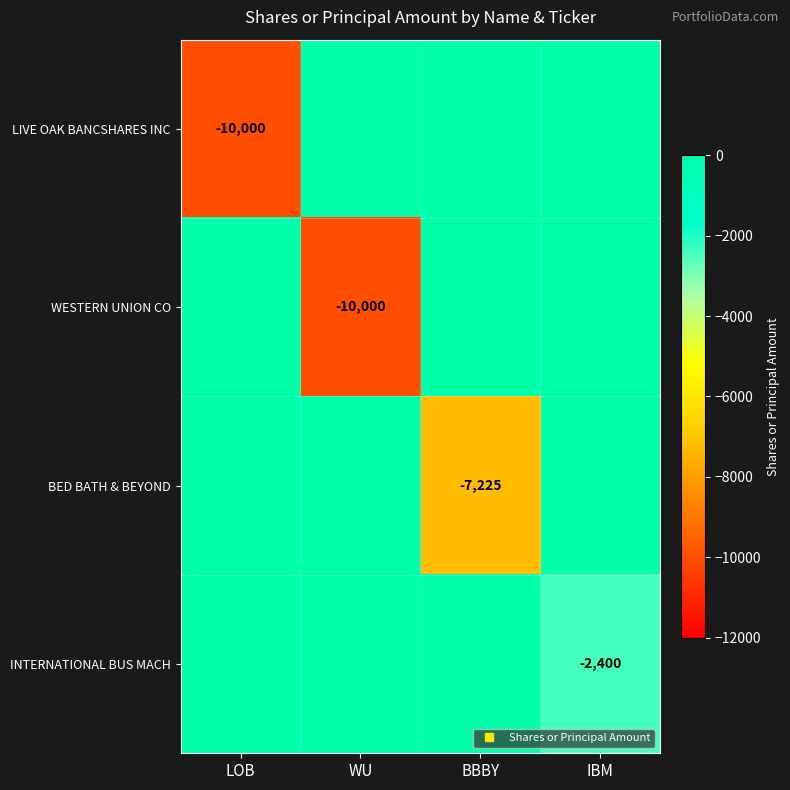

Between WU and IBM, which is larger?

WU